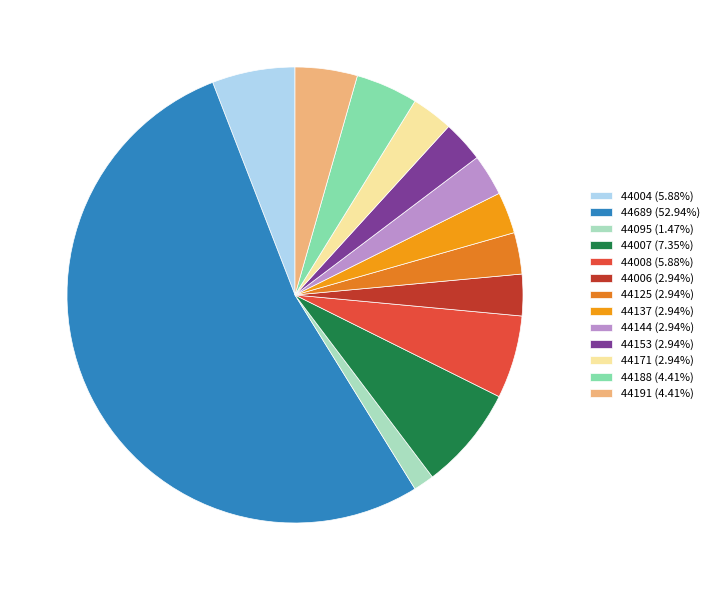

How many segments does this pie chart have?

13